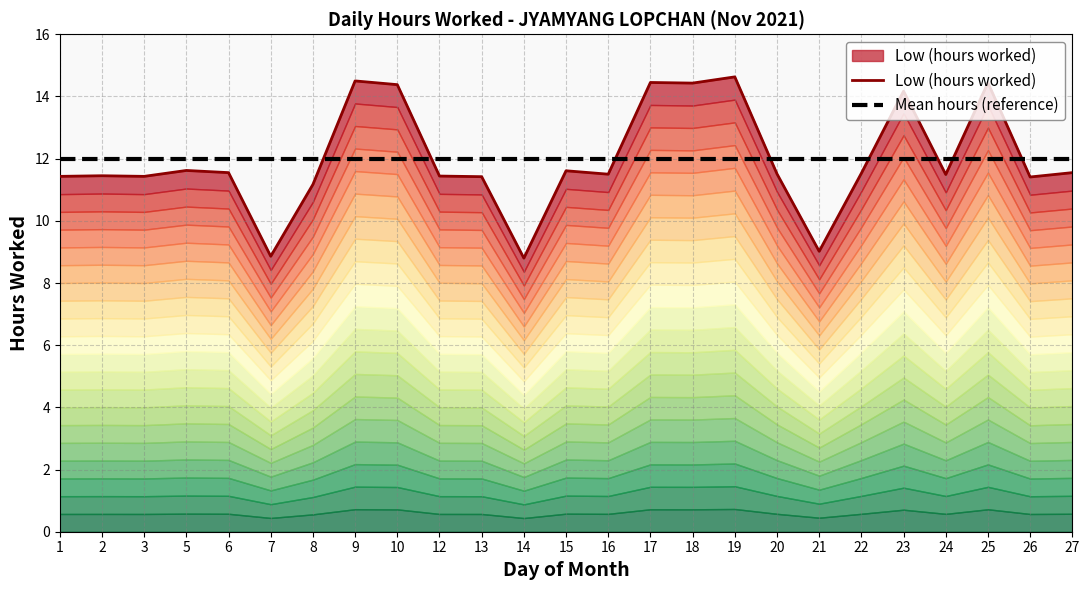

At which label does Low (hours worked) reach its peak?

19